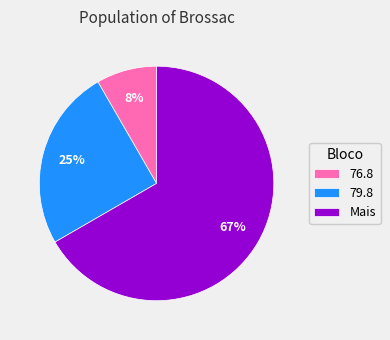

What percentage is the 76.8 slice, to the nearest percent?

8%